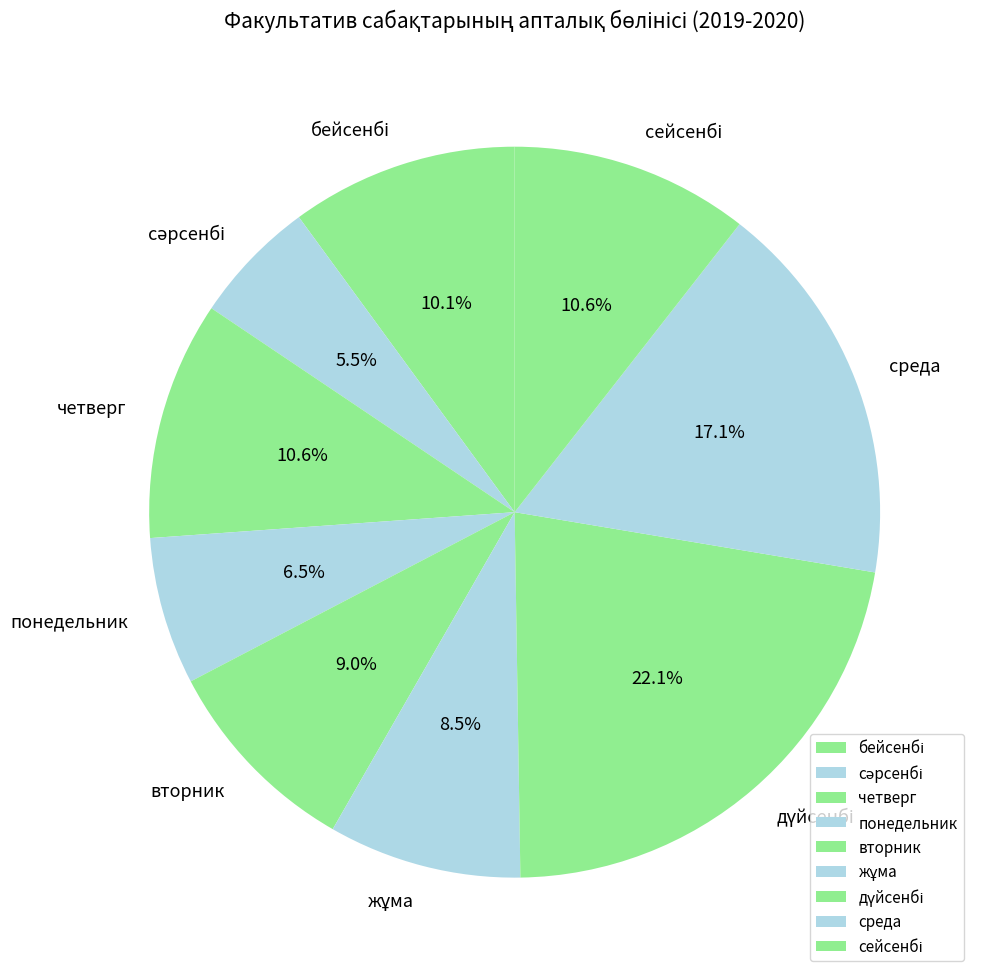

Is среда the majority of the pie?

No